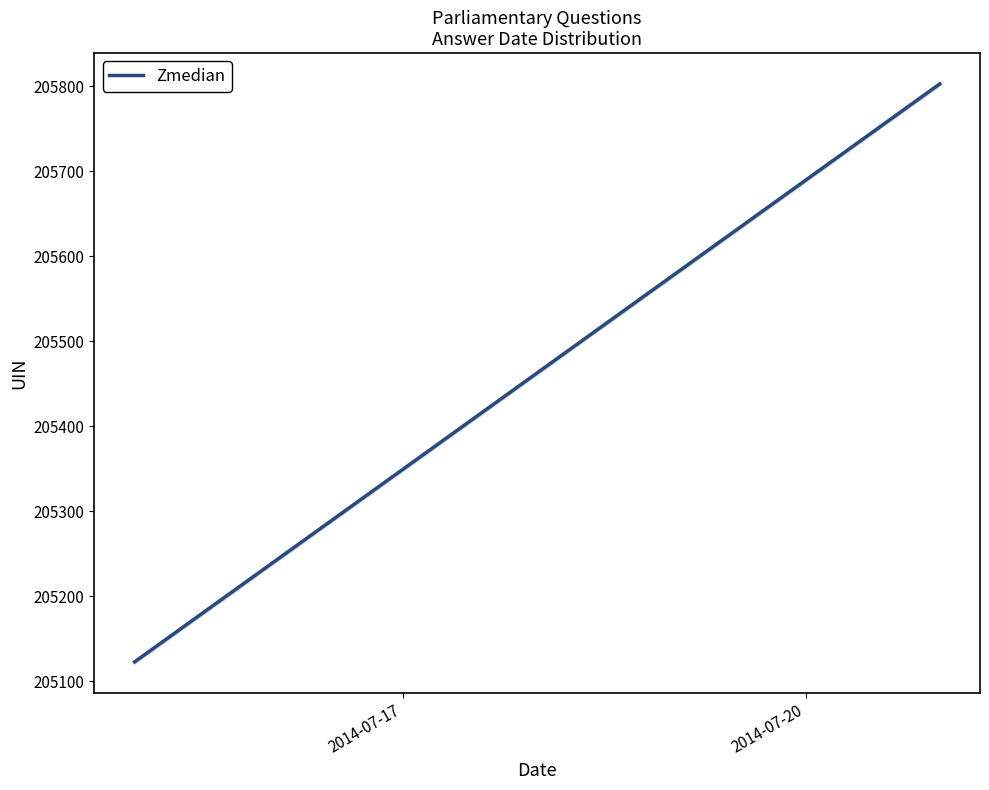

What is the minimum value shown in the chart?

205123